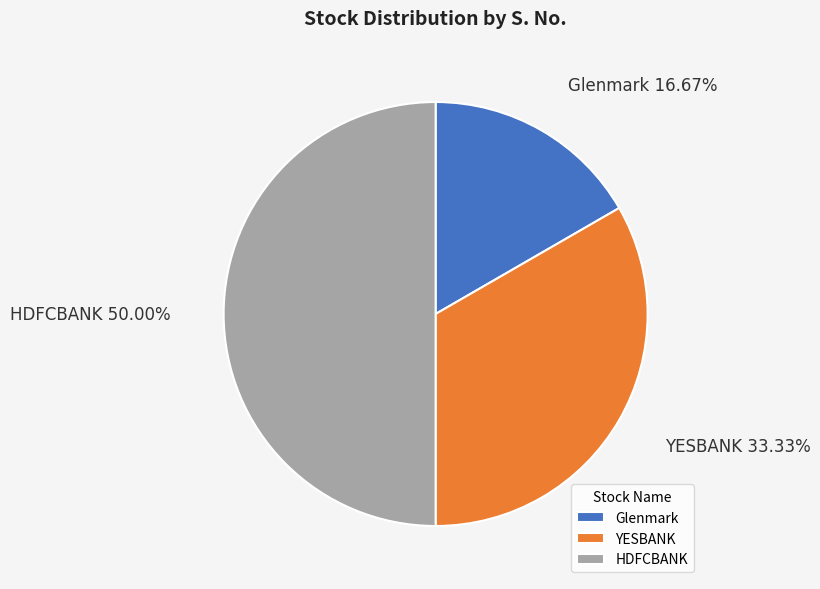

To the nearest percent, what percentage of the pie is YESBANK?

33%